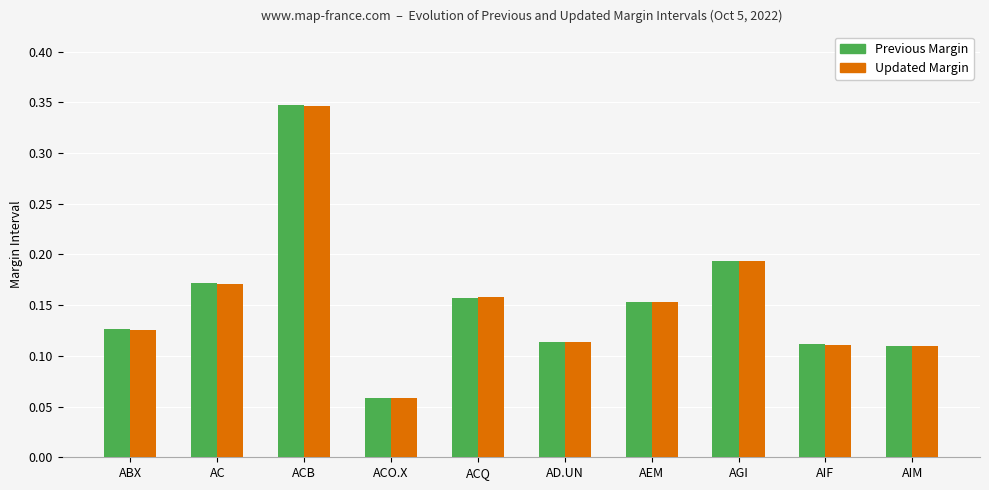

What is the sum of all Updated Margin values?

1.5